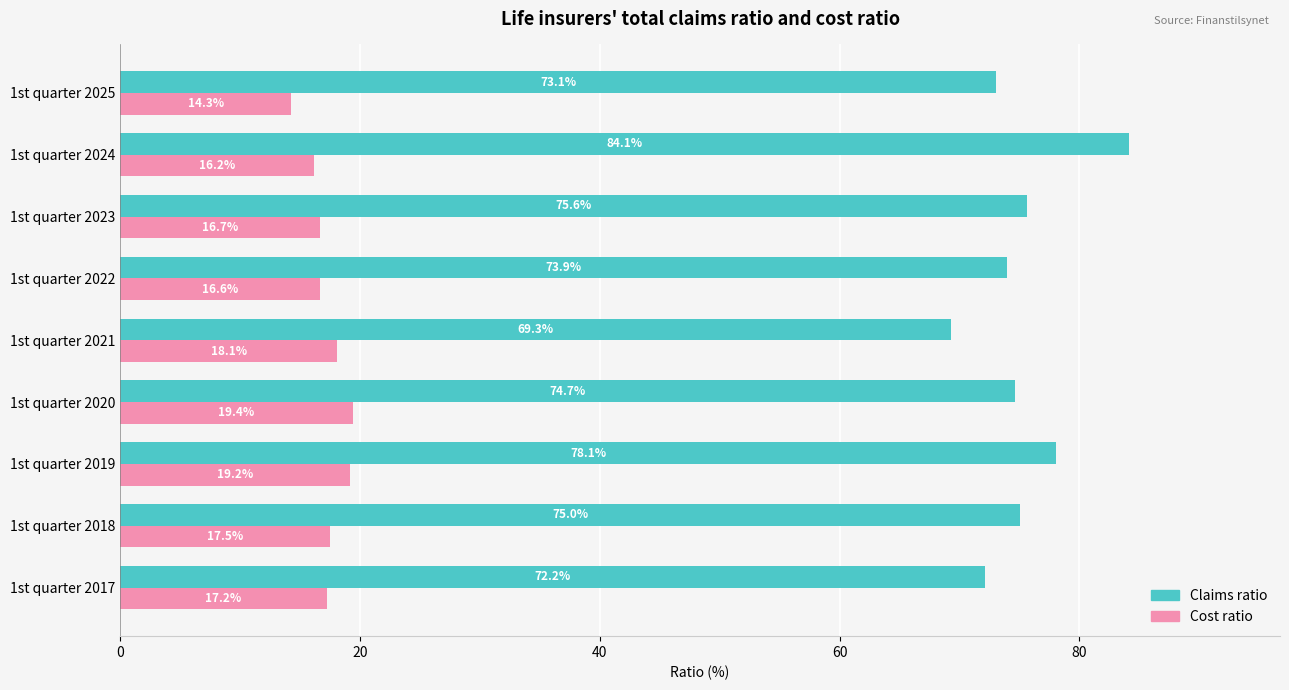

The value of Cost ratio at 1st quarter 2019 is 11.3. True or false?

False